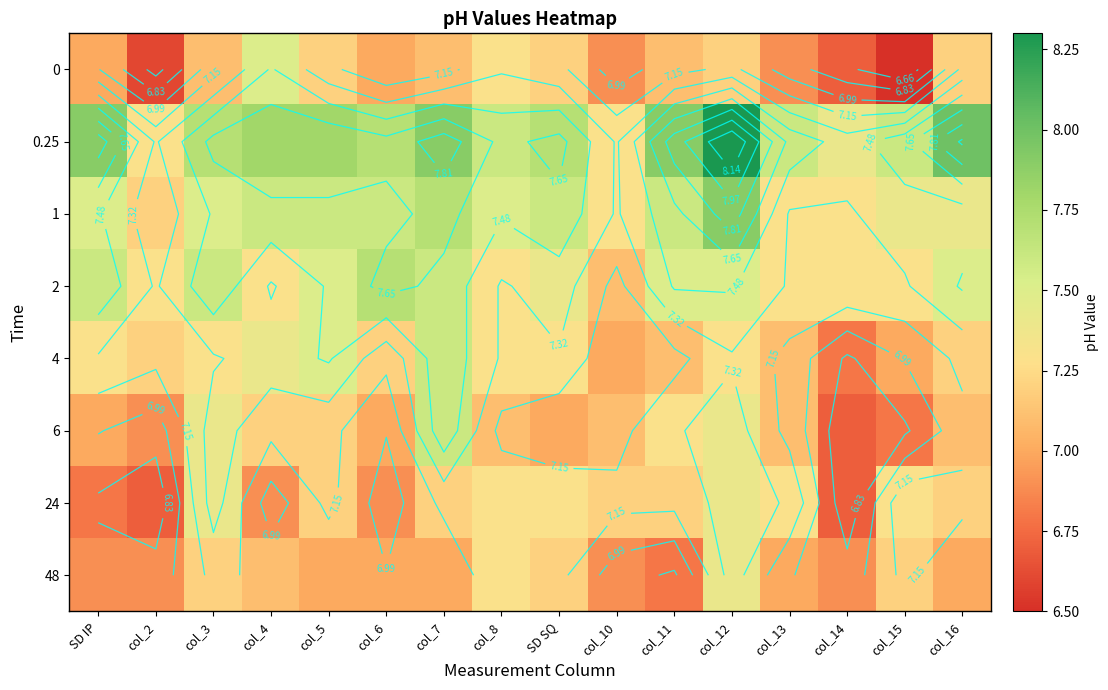

What is the difference between the highest and lowest values at col_12?

1.1